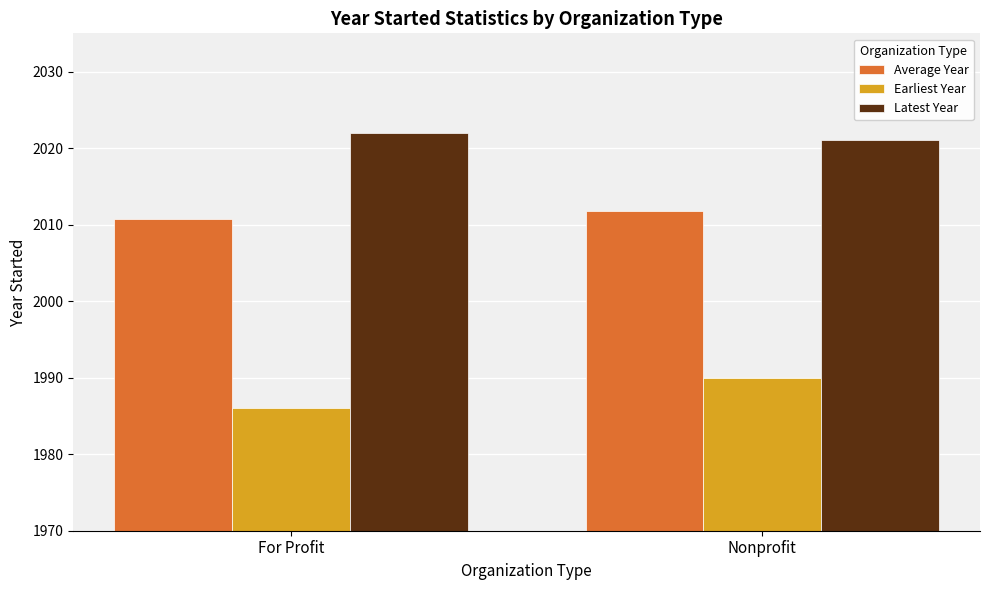

Which category has the highest value in the Earliest Year series?

Nonprofit